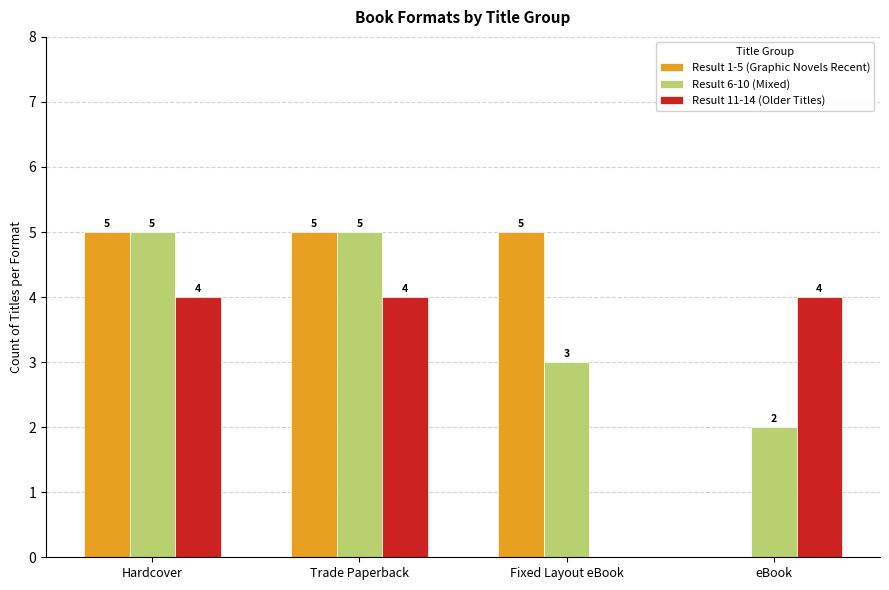

How many groups of bars are there?

4